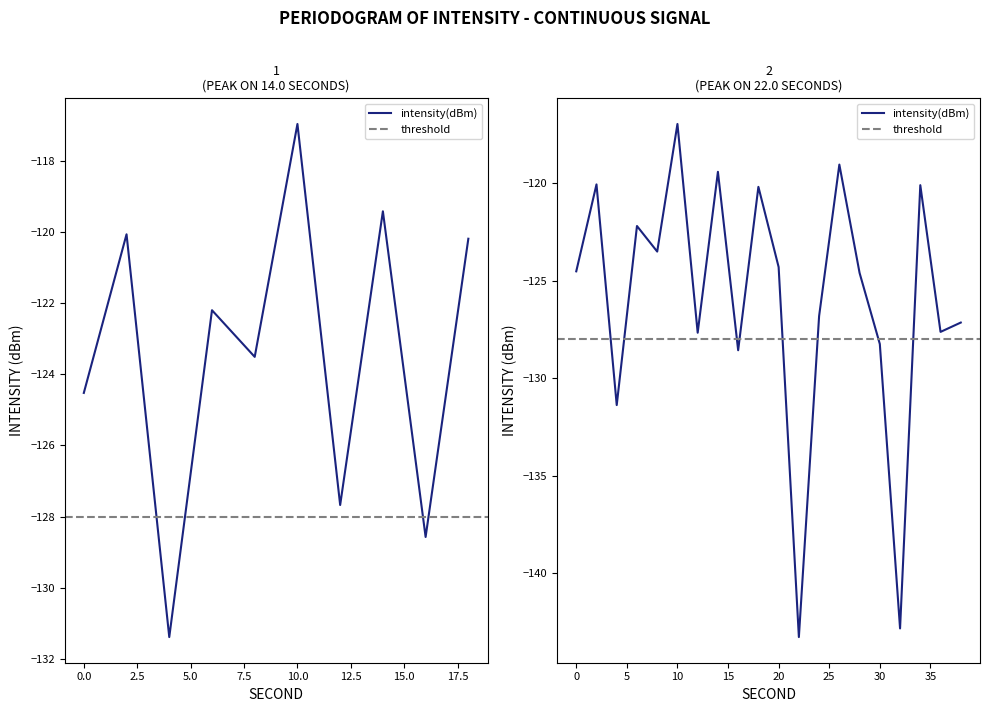

Is it true that the value at 32 is -142.8?

True